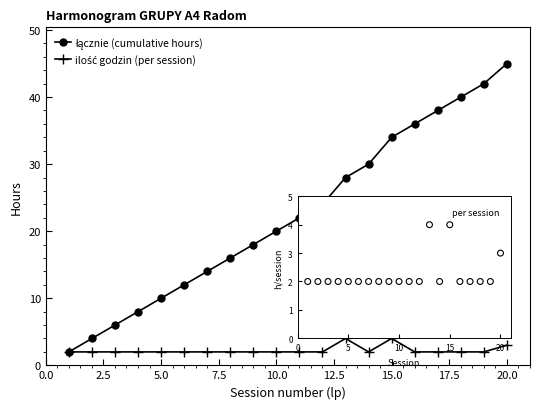

At how many categories does at least one series exceed 37?

4